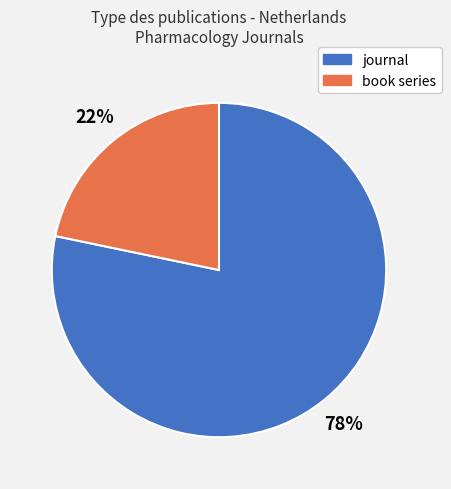

Between journal and book series, which is larger?

journal